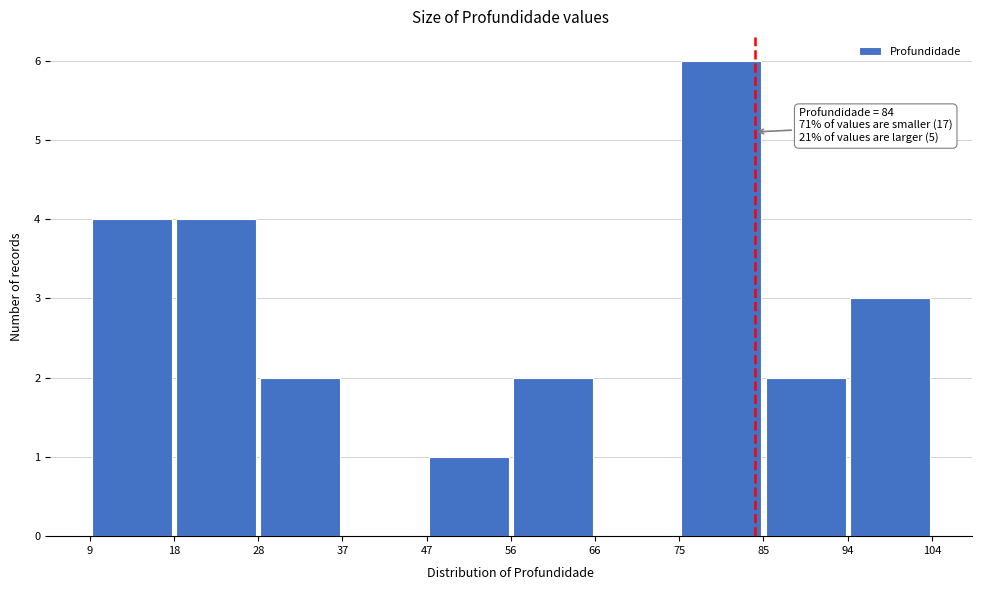

Over which range of the x-axis is the bar tallest?

75 to 85